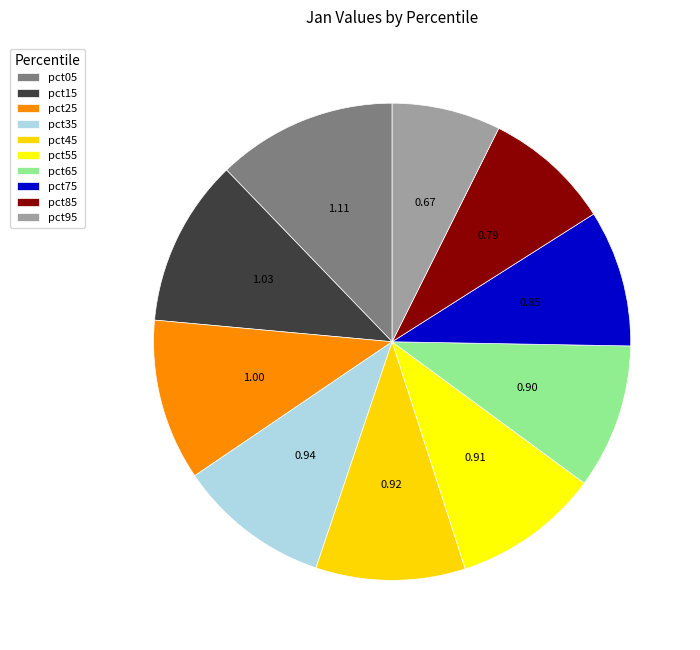

Is pct95 the majority of the pie?

No